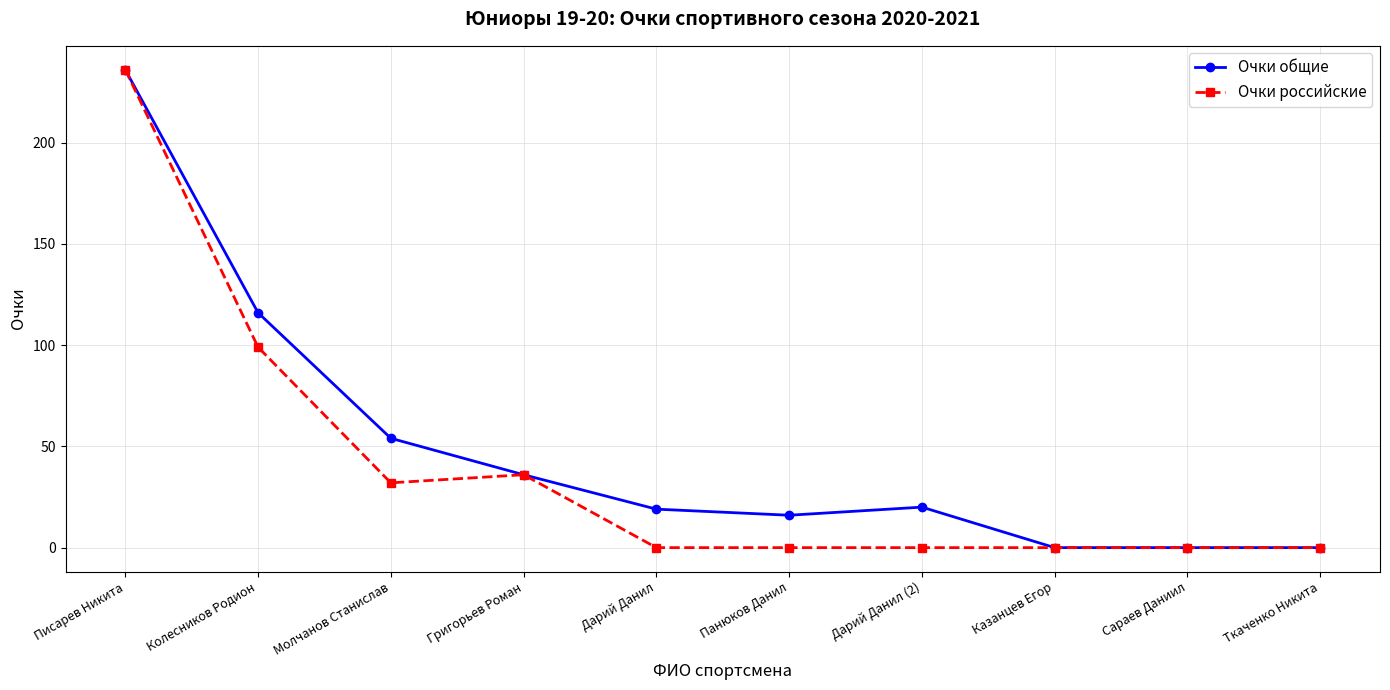

At which category does Очки общие reach its first local peak?

Дарий Данил (2)